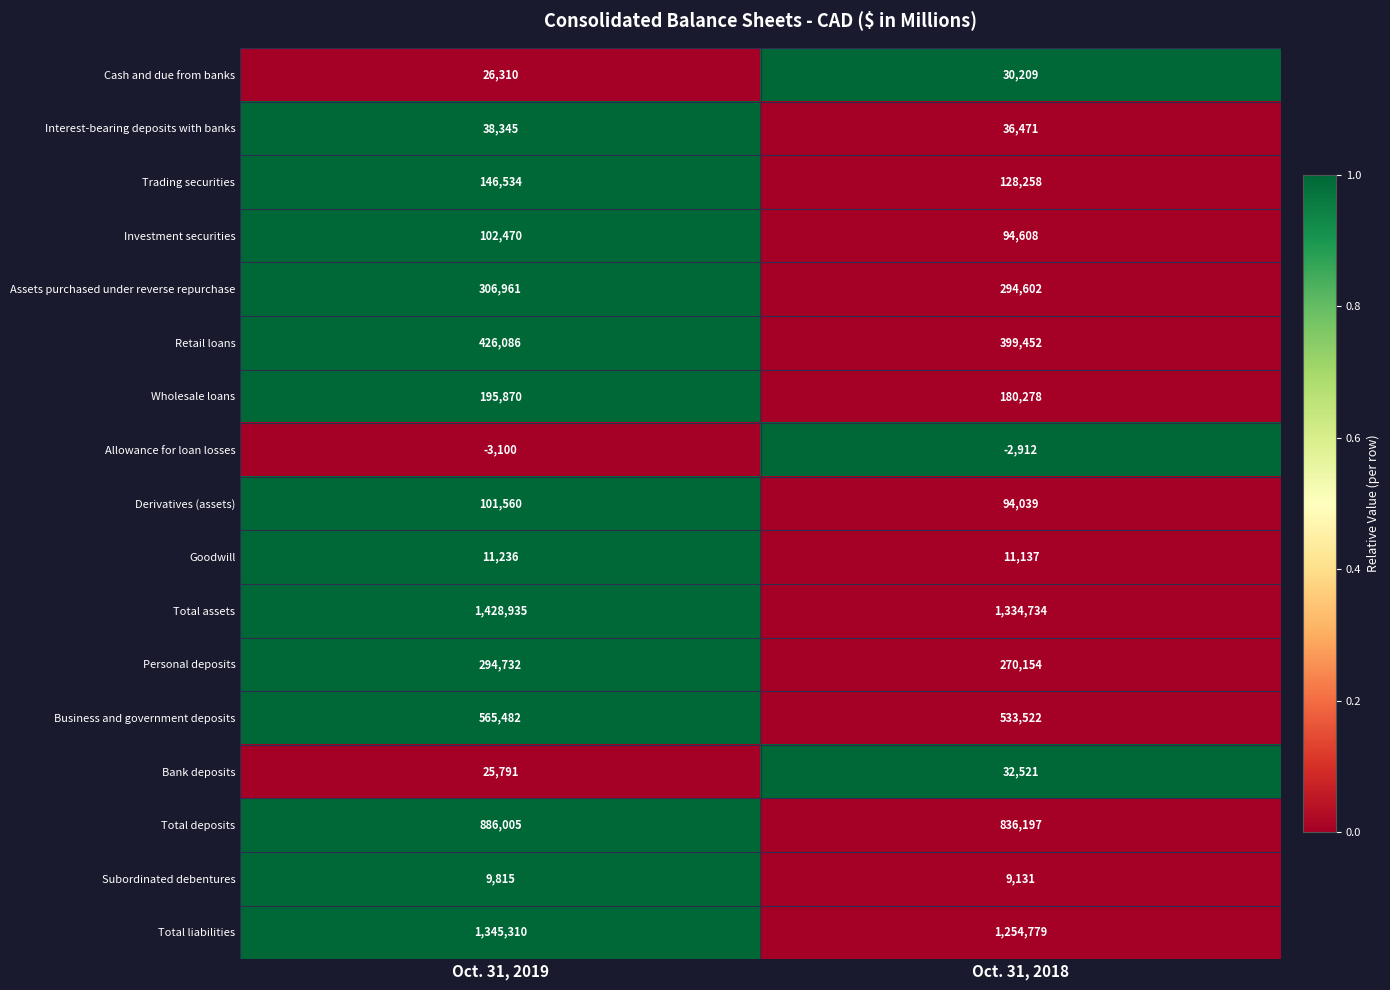

The value of Wholesale loans at Oct. 31, 2018 is 180278. True or false?

True